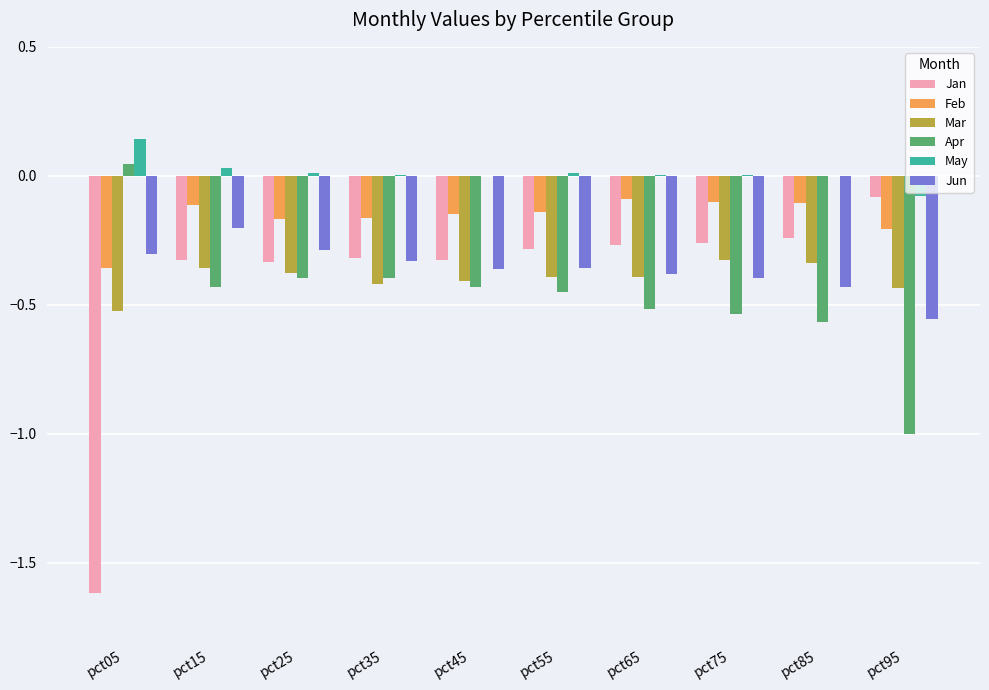

Which category has the highest value in the May series?

pct05